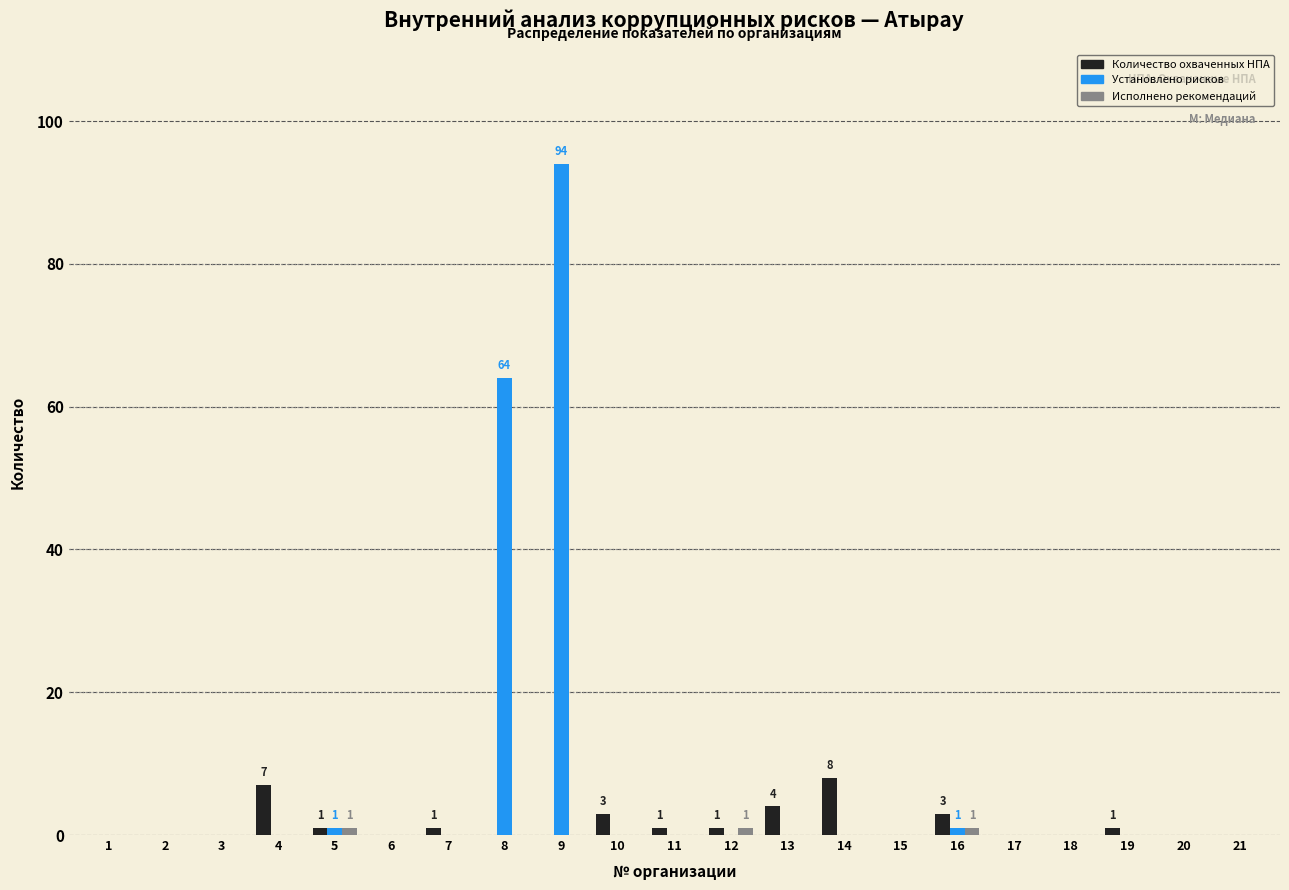

Which label corresponds to the largest value in the chart?

9